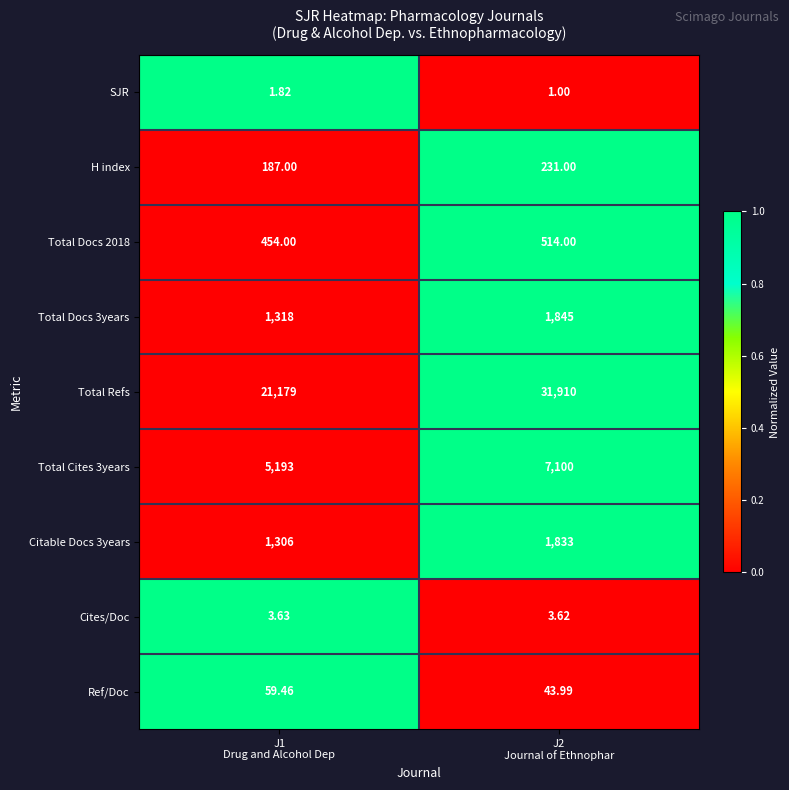

Which series has the largest total across all categories?

Total Refs